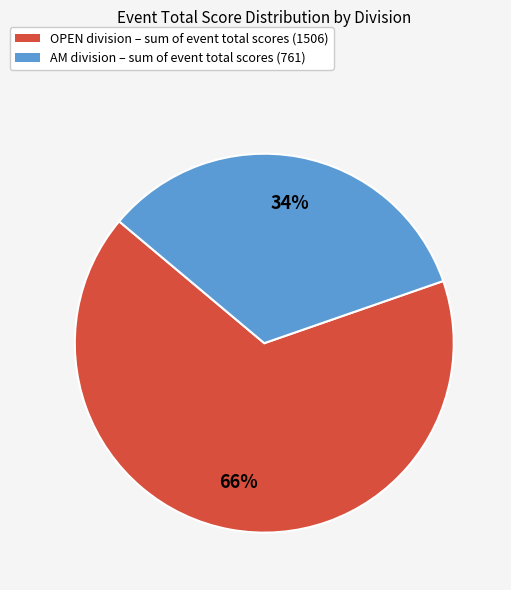

To the nearest percent, what is the average slice percentage?

50%